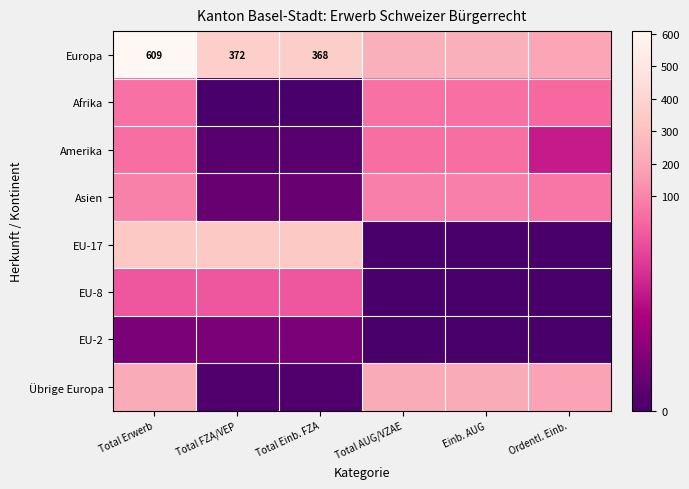

The Amerika series shows 2 at Total Einb. FZA. True or false?

True